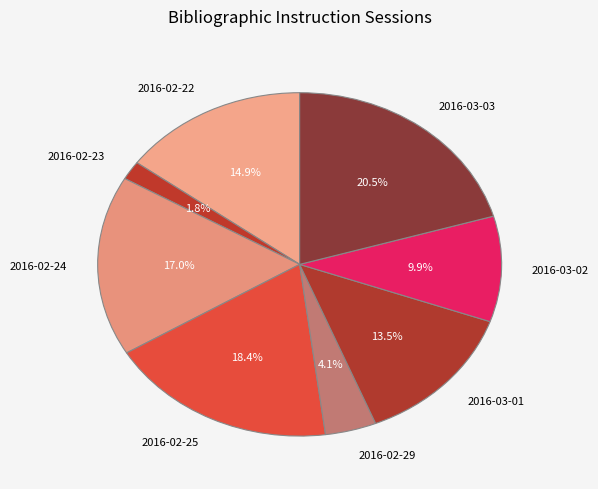

Approximately how many times larger is the value at 2016-03-03 compared to 2016-02-22?

1.4